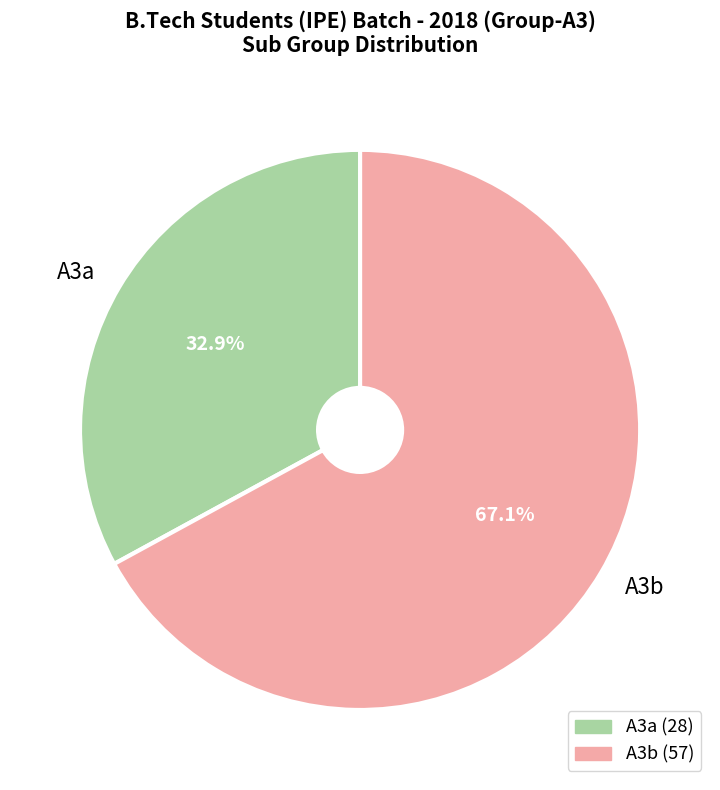

To the nearest percent, what is the difference between the largest and smallest slice percentages?

34%